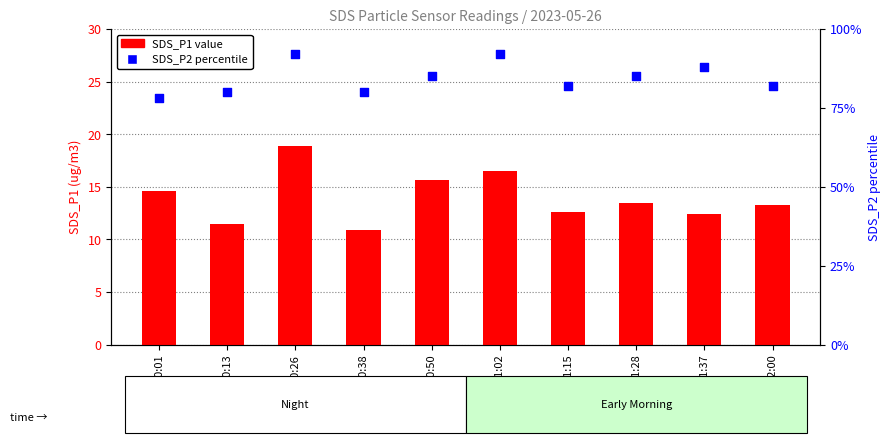

Which series contains the lowest Y value?

SDS_P1 value